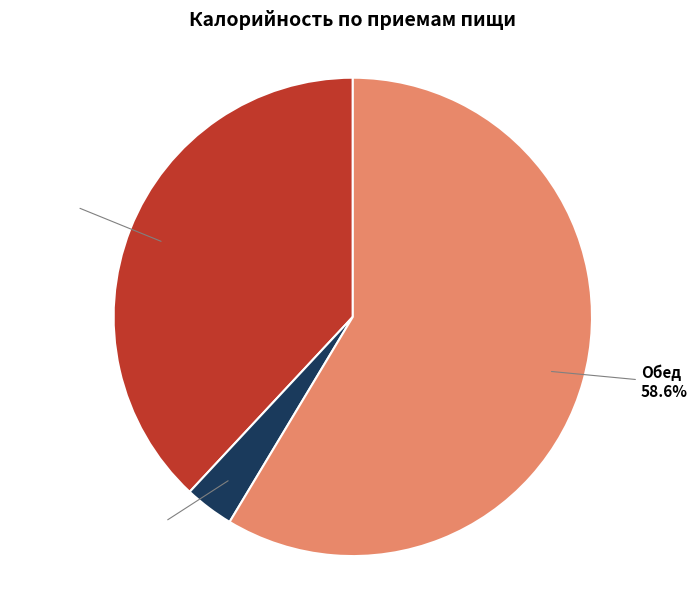

What is the total percentage of Обед and Завтрак?

96.7%